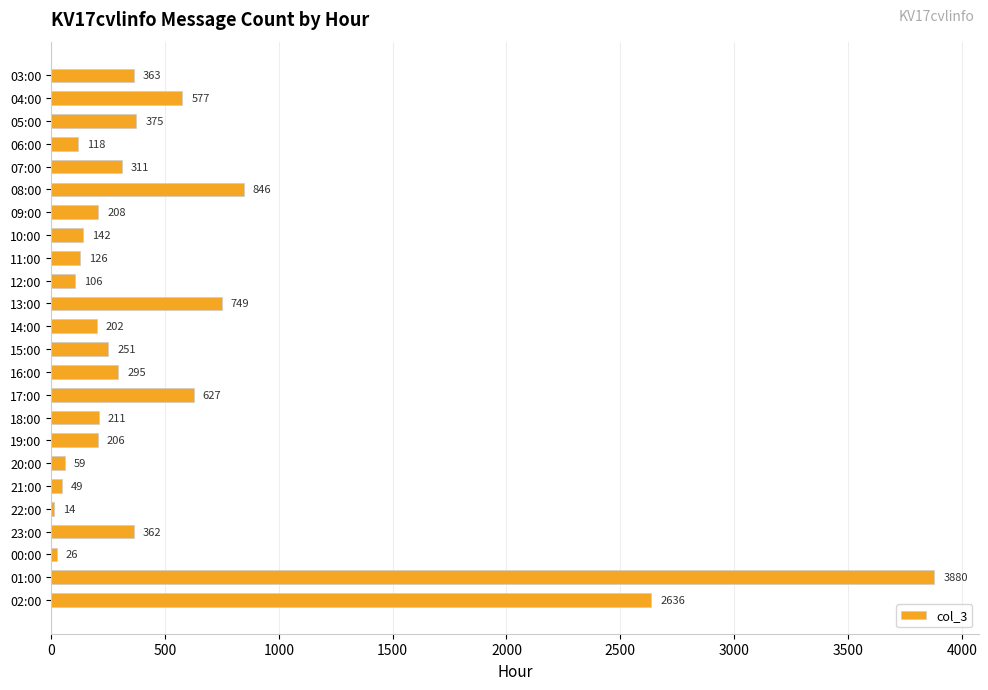

What is the maximum value shown in the chart?

3880